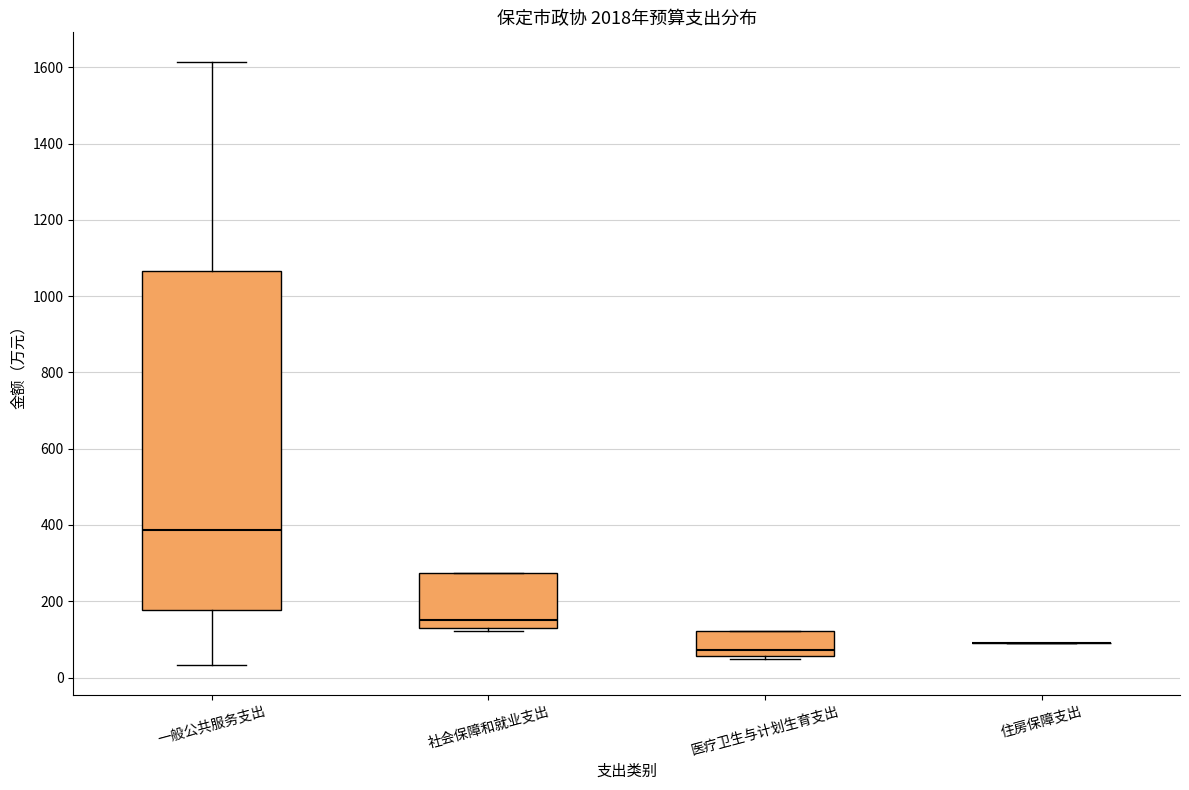

Where is the upper edge of the box for 社会保障和就业支出 on the y-axis? The values are not printed on the chart, so give them approximately, as read against the axis.

280